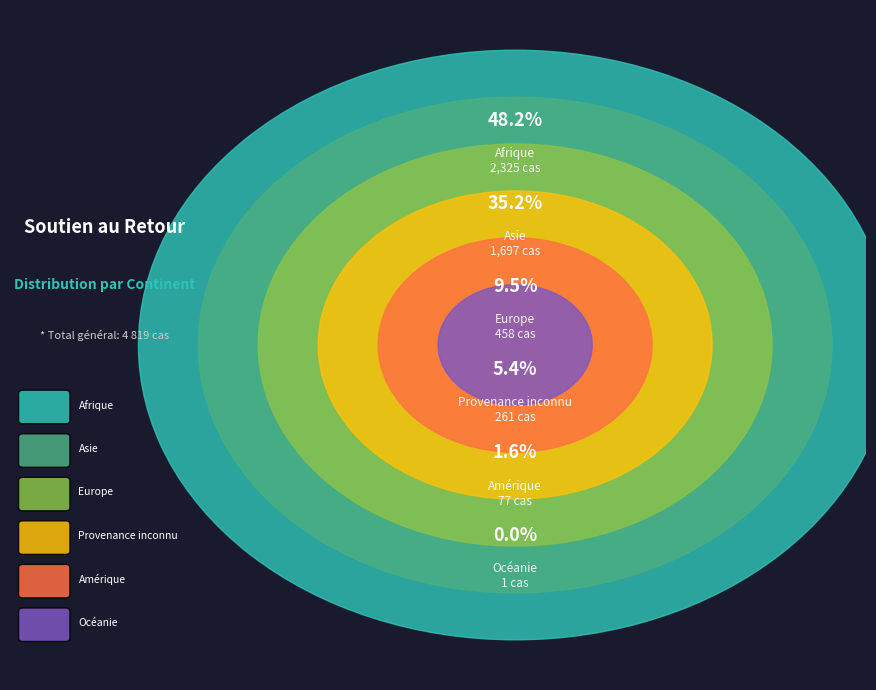

Do Asie and Amérique together represent more than half of the pie?

No